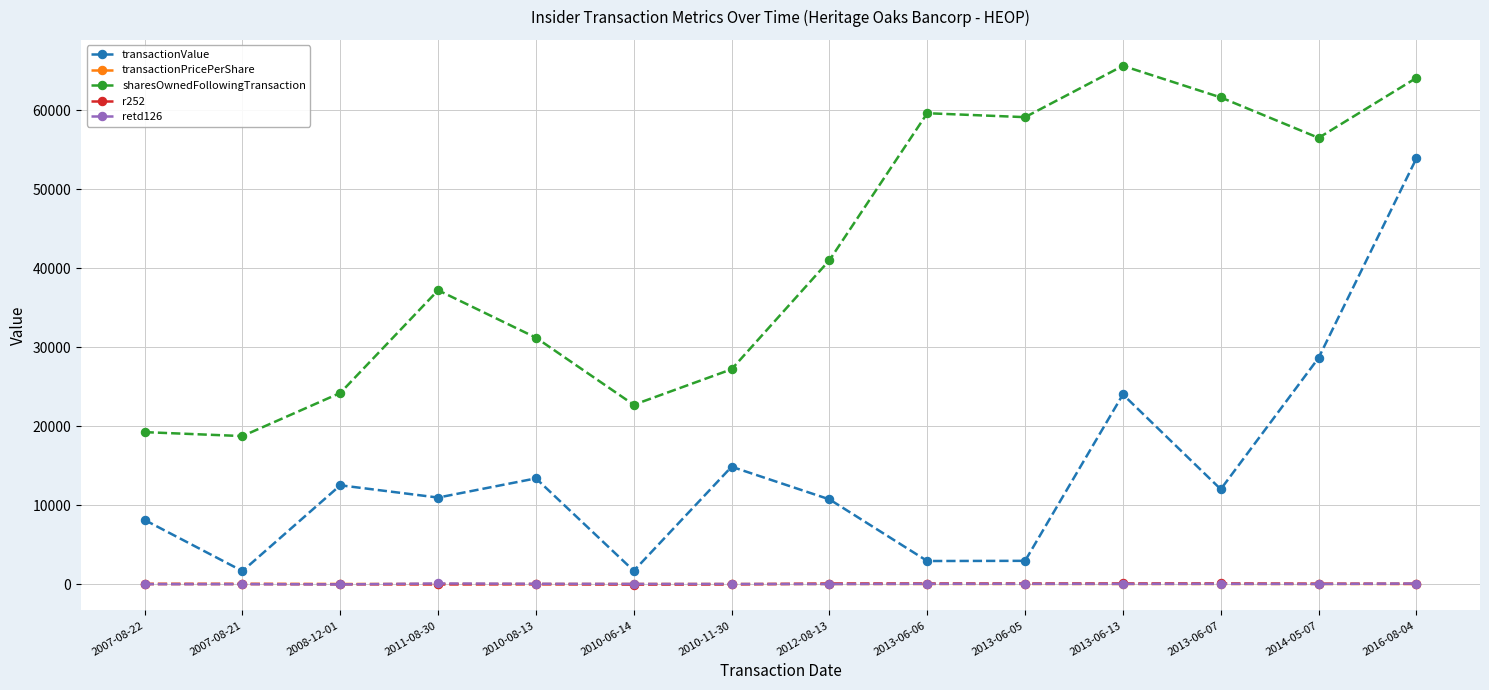

What is the greatest value displayed?

65601.0